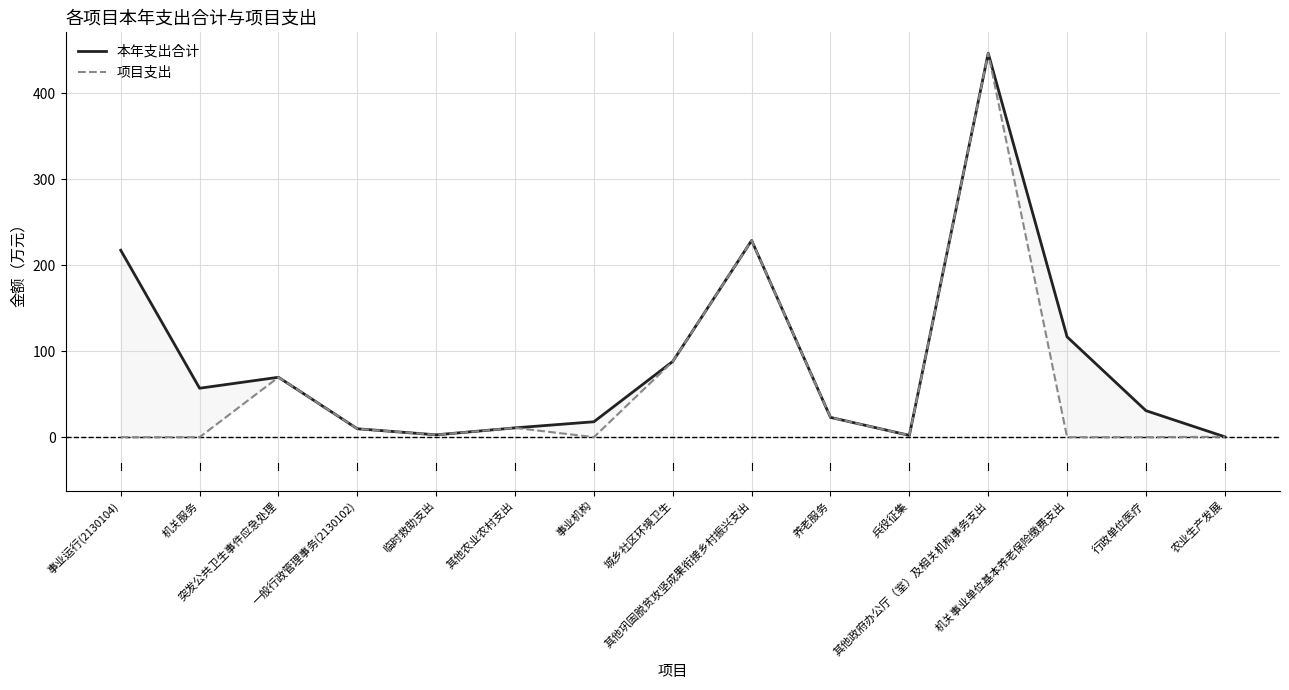

Is the value of 本年支出合计 at 养老服务 greater than the value of 项目支出 at 机关事业单位基本养老保险缴费支出?

Yes